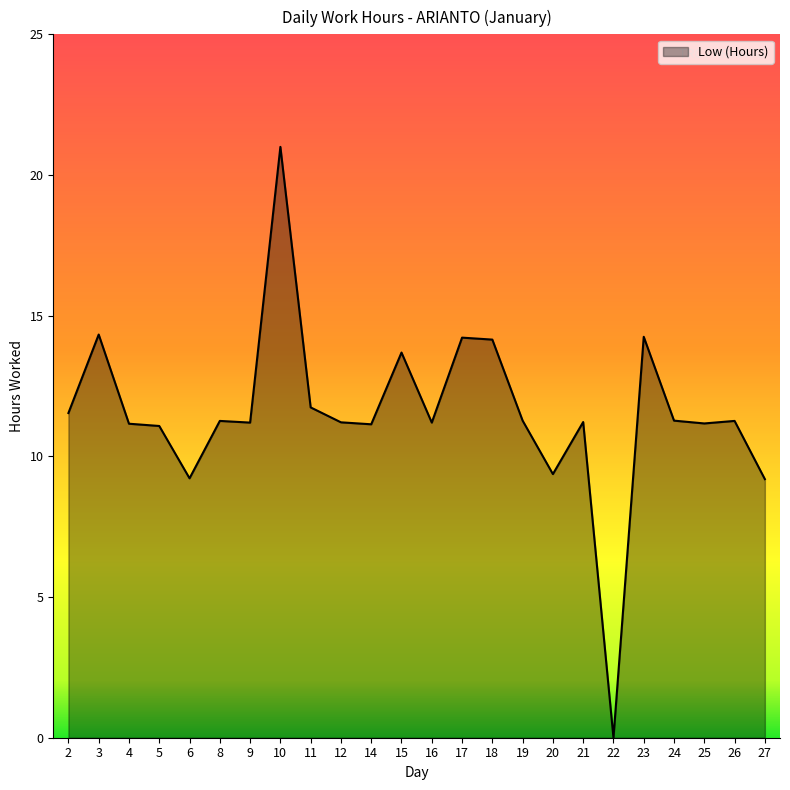

What is the approximate value at 24?

11.3